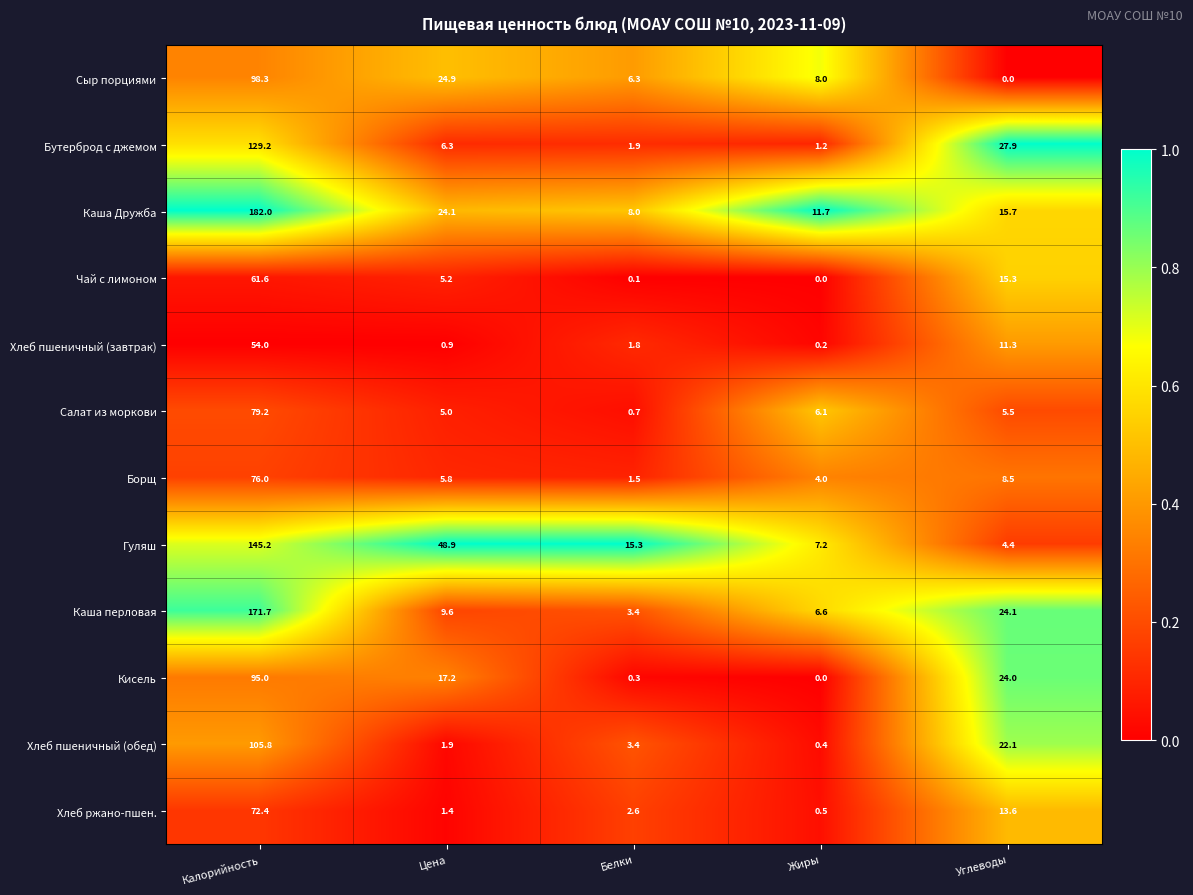

Rank the categories by Салат из моркови value from lowest to highest.

Белки, Цена, Углеводы, Жиры, Калорийность